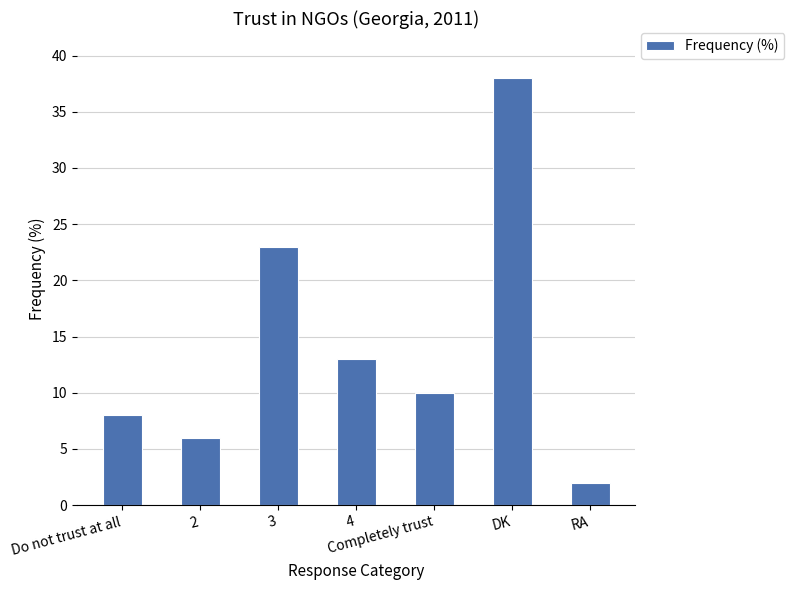

How many distinct data groups are displayed?

1